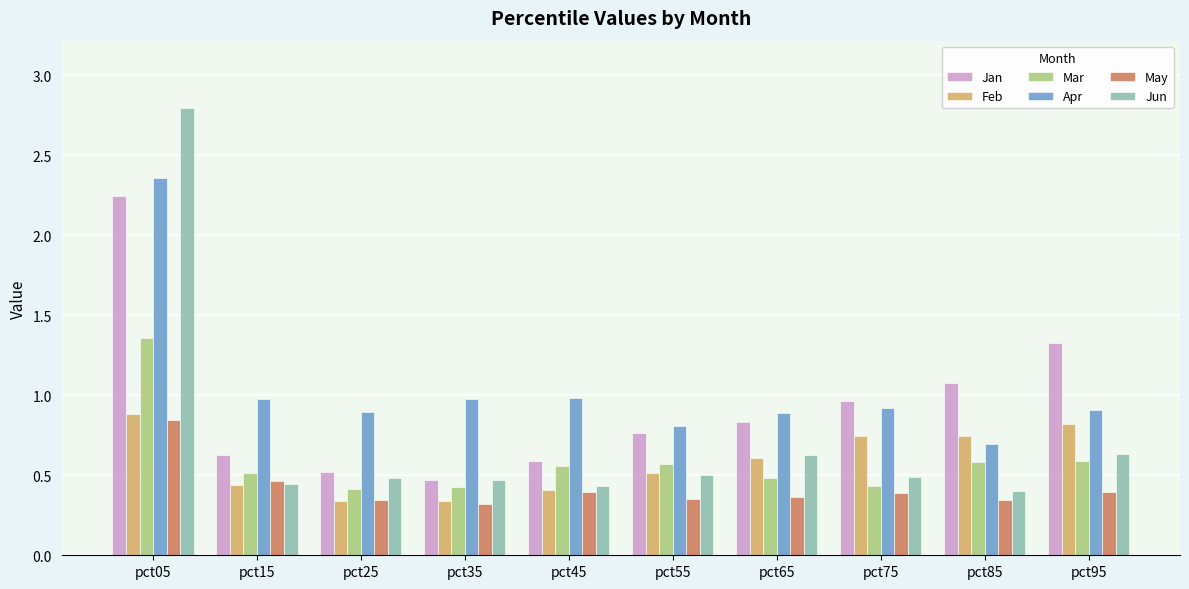

At which category does the chart reach its peak across all series?

pct05